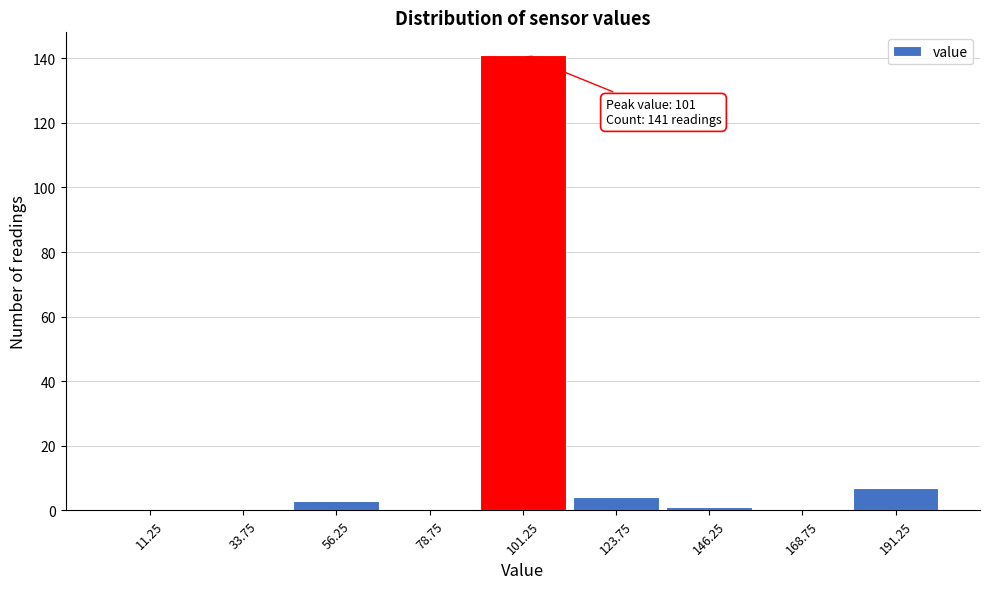

Over which range of the x-axis is the bar tallest?

90.0 to 112.5